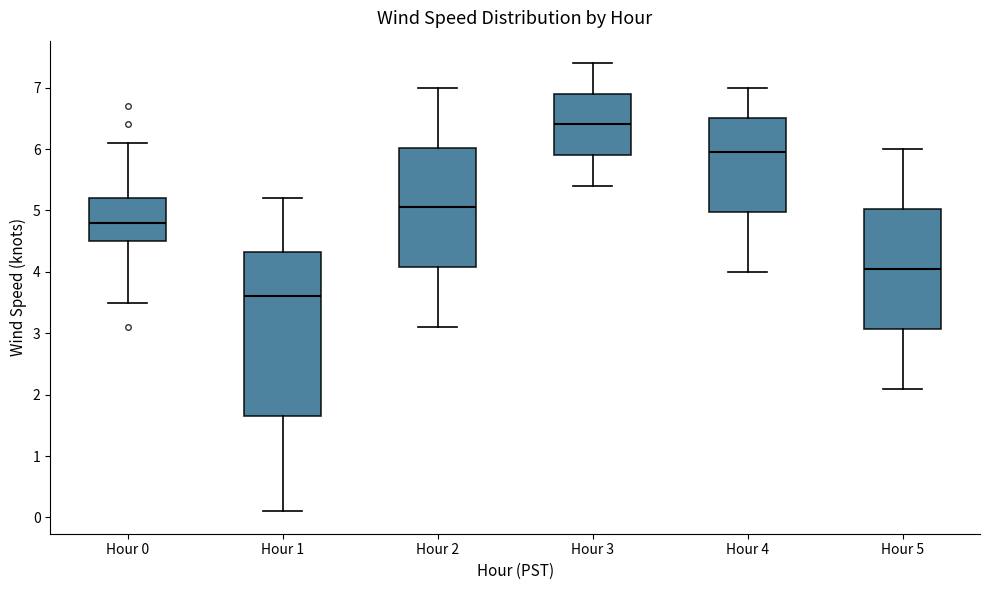

Where is the lower edge of the box for Hour 0 on the y-axis? The values are not printed on the chart, so give them approximately, as read against the axis.

4.5